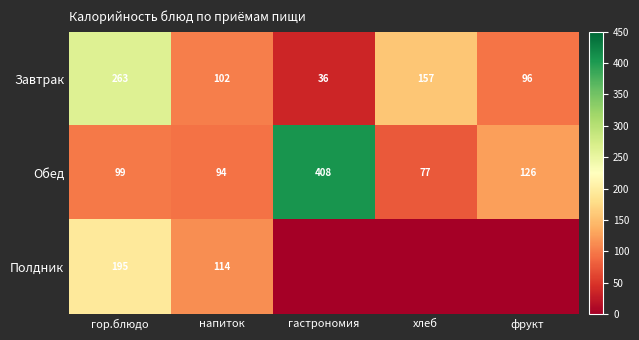

List the labels in order of Завтрак value, smallest first.

гастрономия, фрукт, напиток, хлеб, гор.блюдо